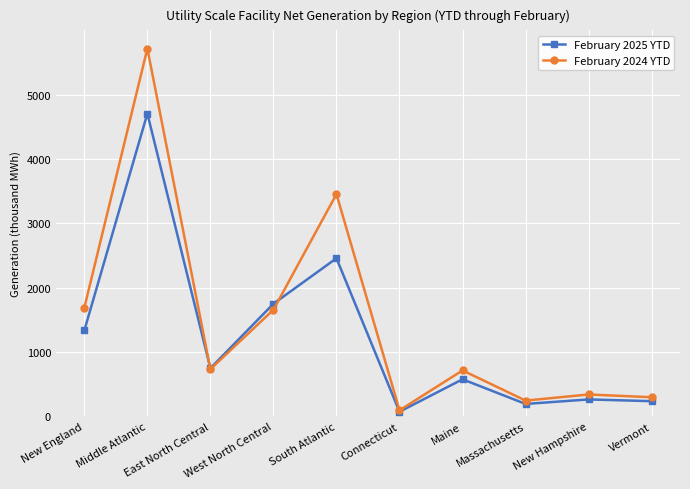

How many values in the February 2024 YTD series are below 732?

5